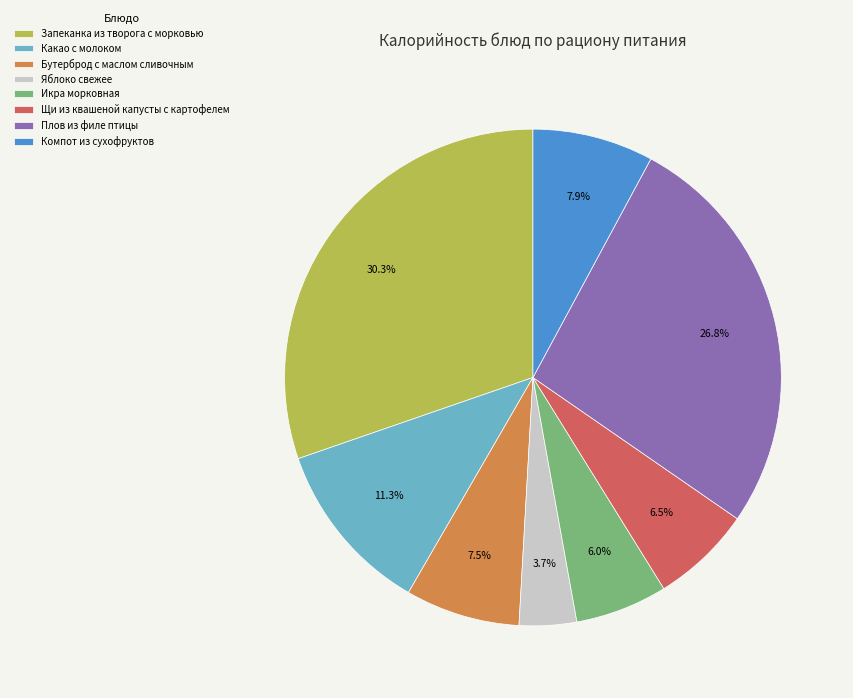

Is the sum of Икра морковная and Компот из сухофруктов greater than half?

No